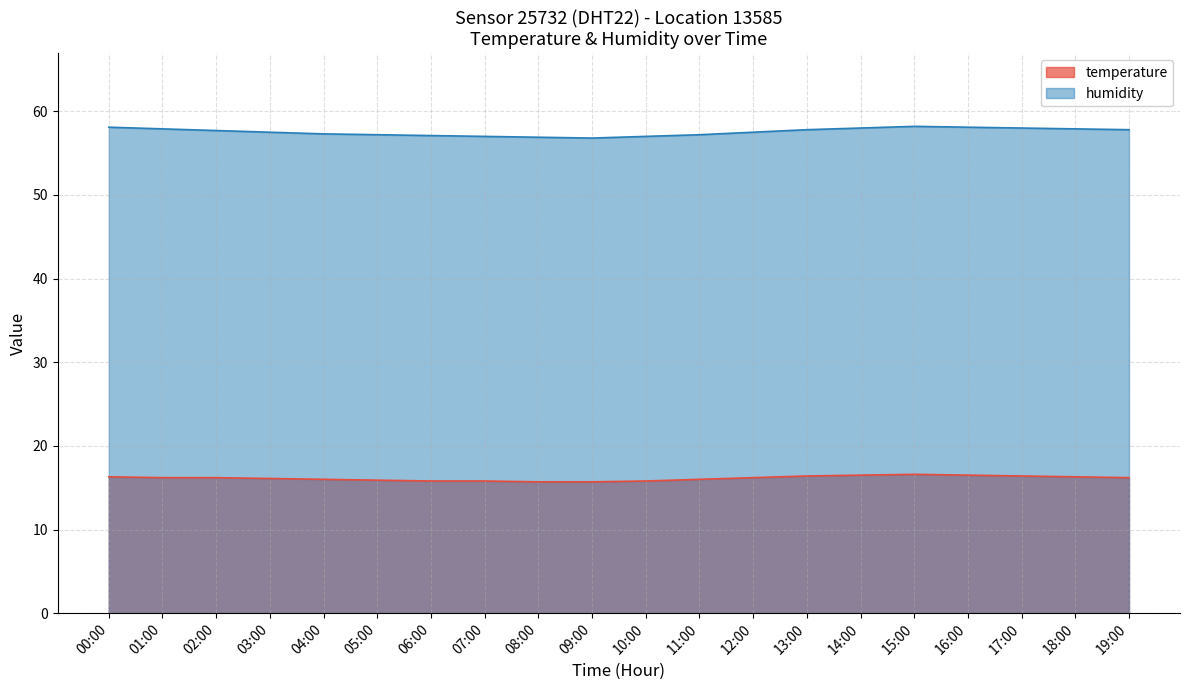

Which category has the lowest value in the humidity series?

09:00